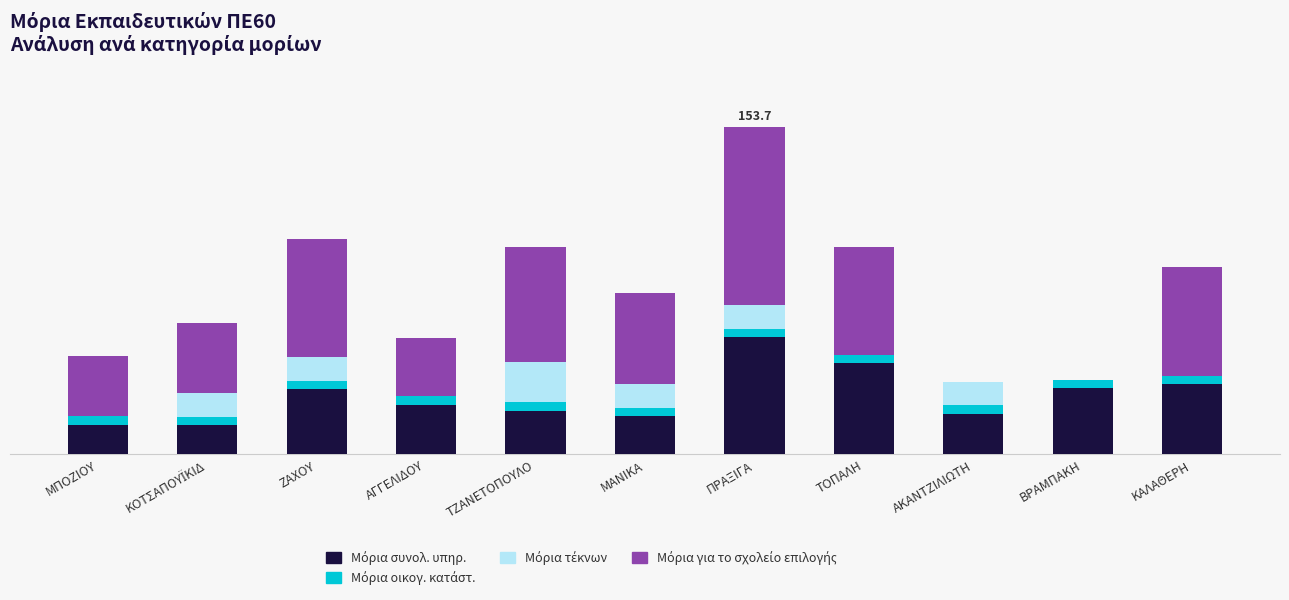

Between ΚΟΤΣΑΠΟΥΪΚΙΔ and ΤΟΠΑΛΗ, which series saw the biggest shift?

Μόρια συνολ. υπηρ.